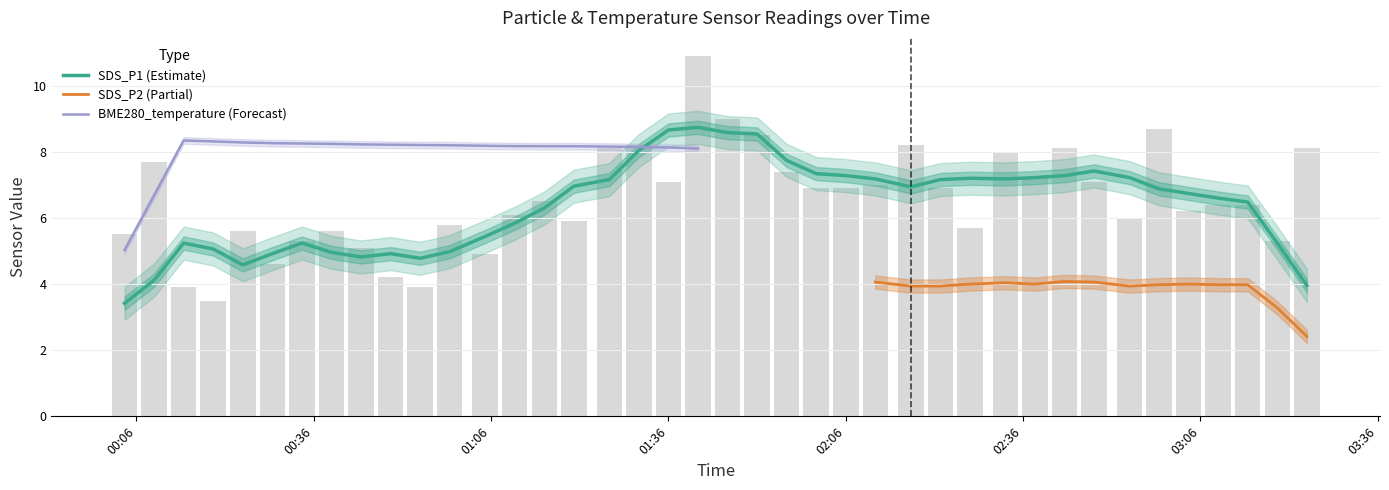

How many groups of bars are there?

40